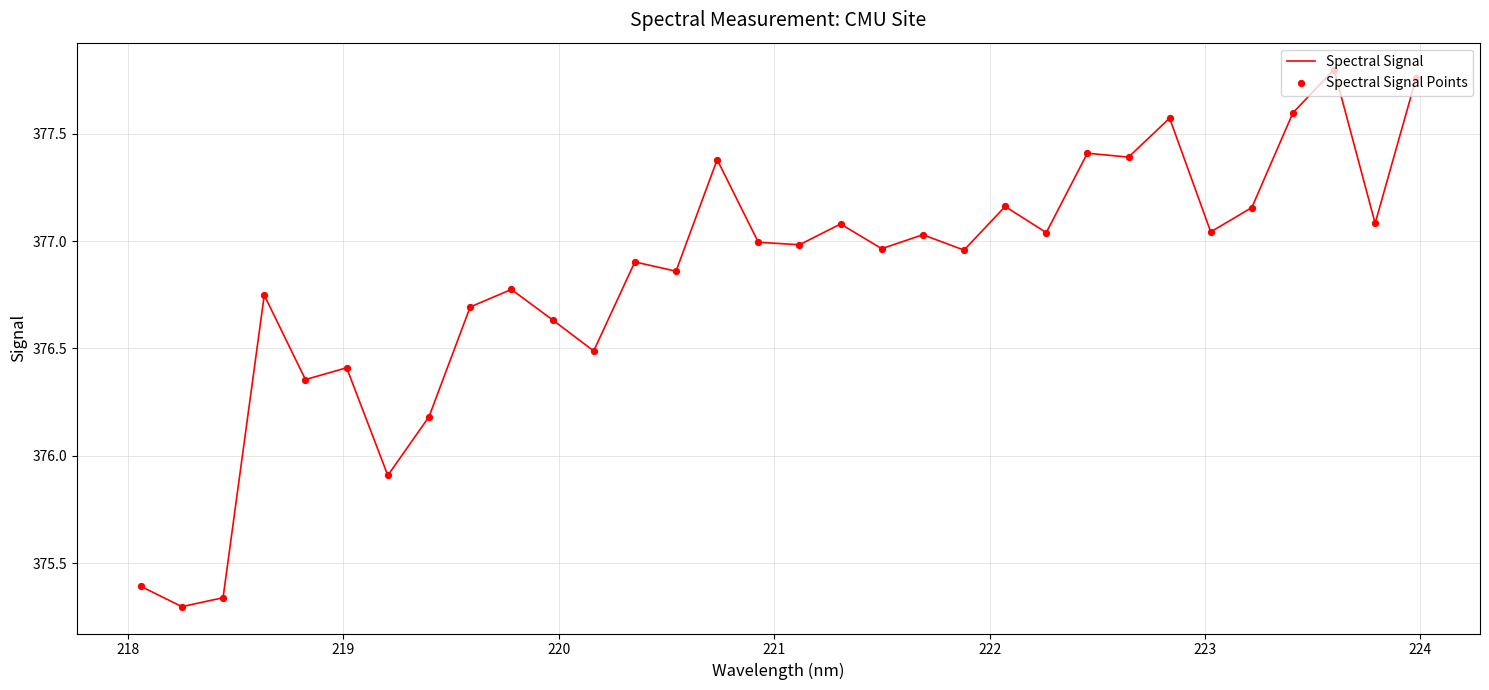

How many lines are shown in the chart?

1